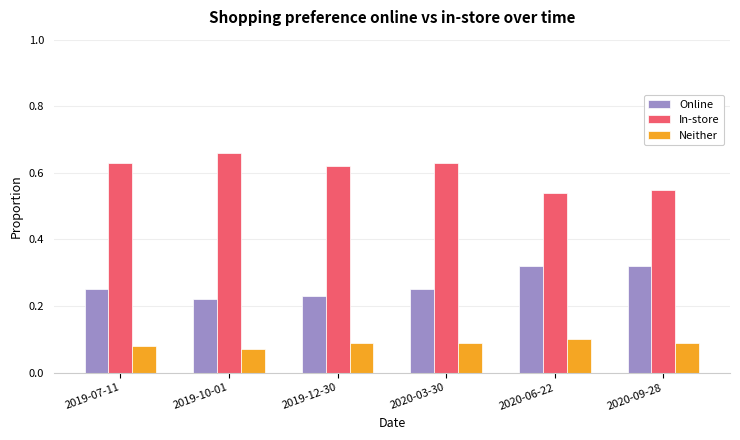

What is the sum of all In-store values?

3.6